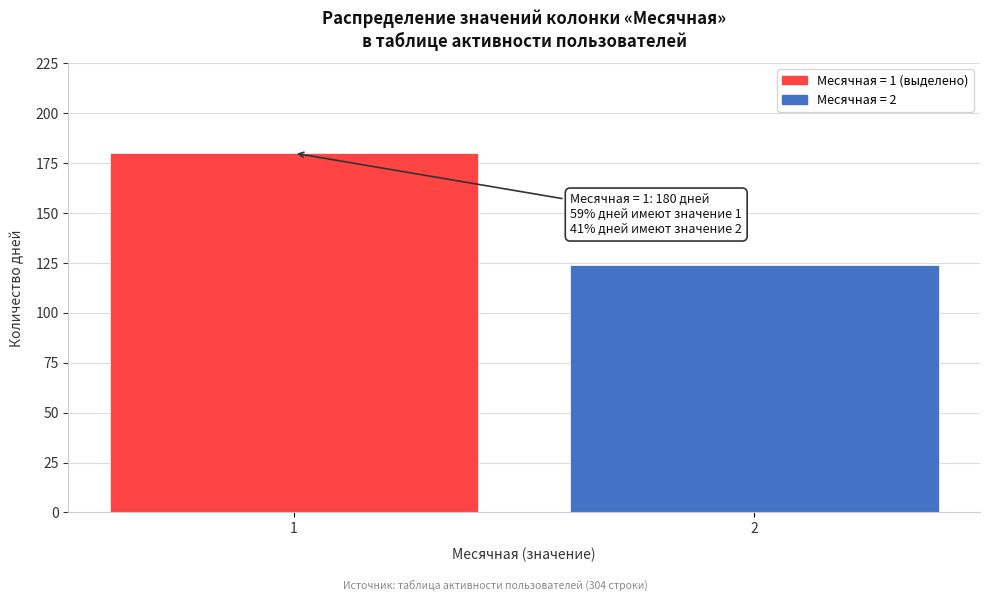

Reading left to right, transcribe all the data shown in this chart.

1=180	2=124